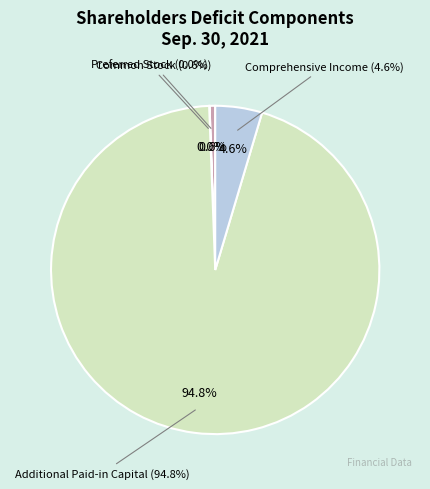

To the nearest percent, what is the combined percentage of Additional Paid-in Capital and Comprehensive Income?

99%